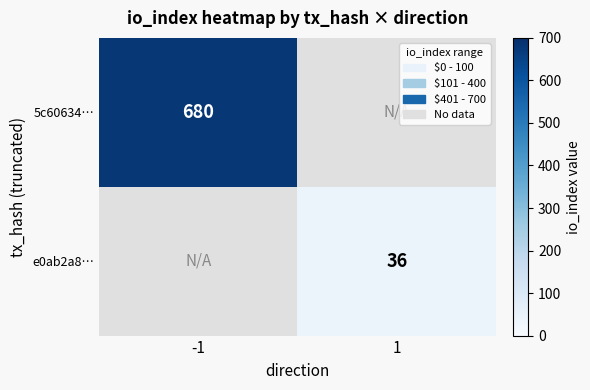

How many data points does each series have?

2